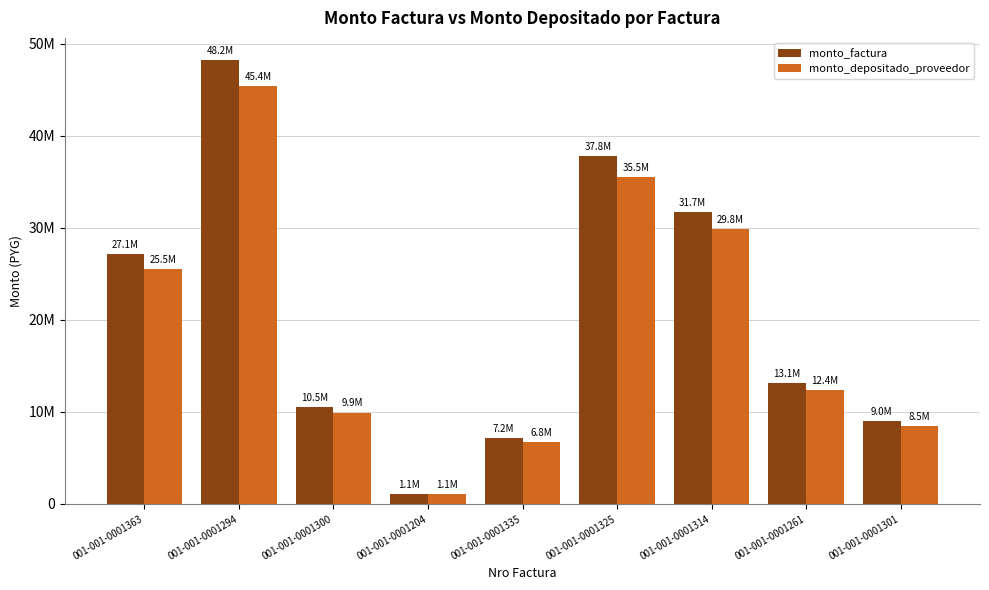

What is the sum of all monto_factura values?

185725970